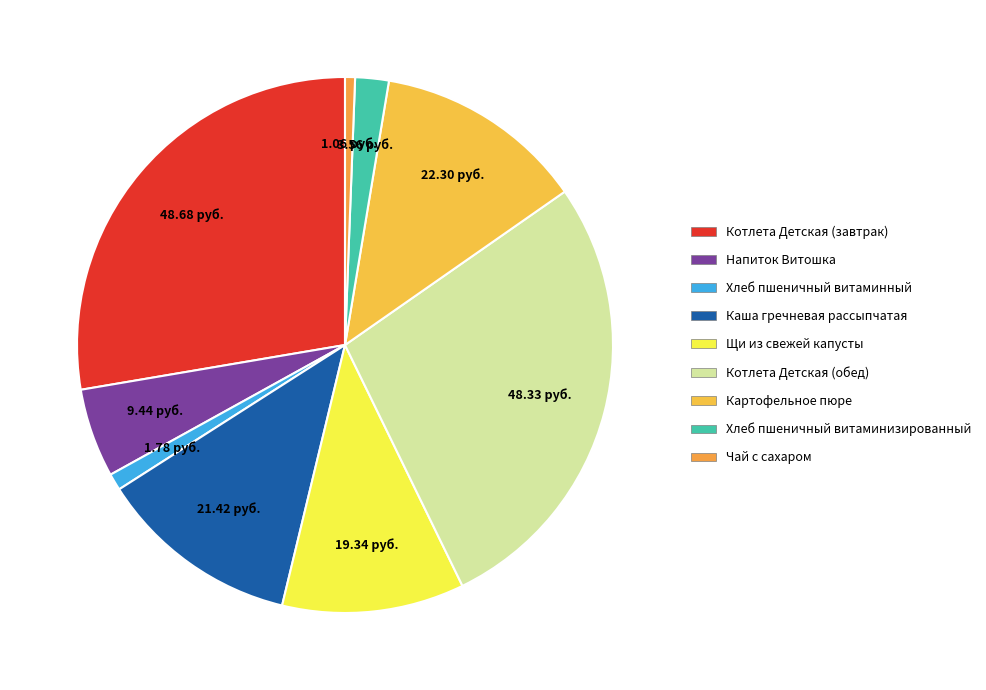

What percentage do Хлеб пшеничный витаминный and Щи из свежей капусты together represent?

12.0%